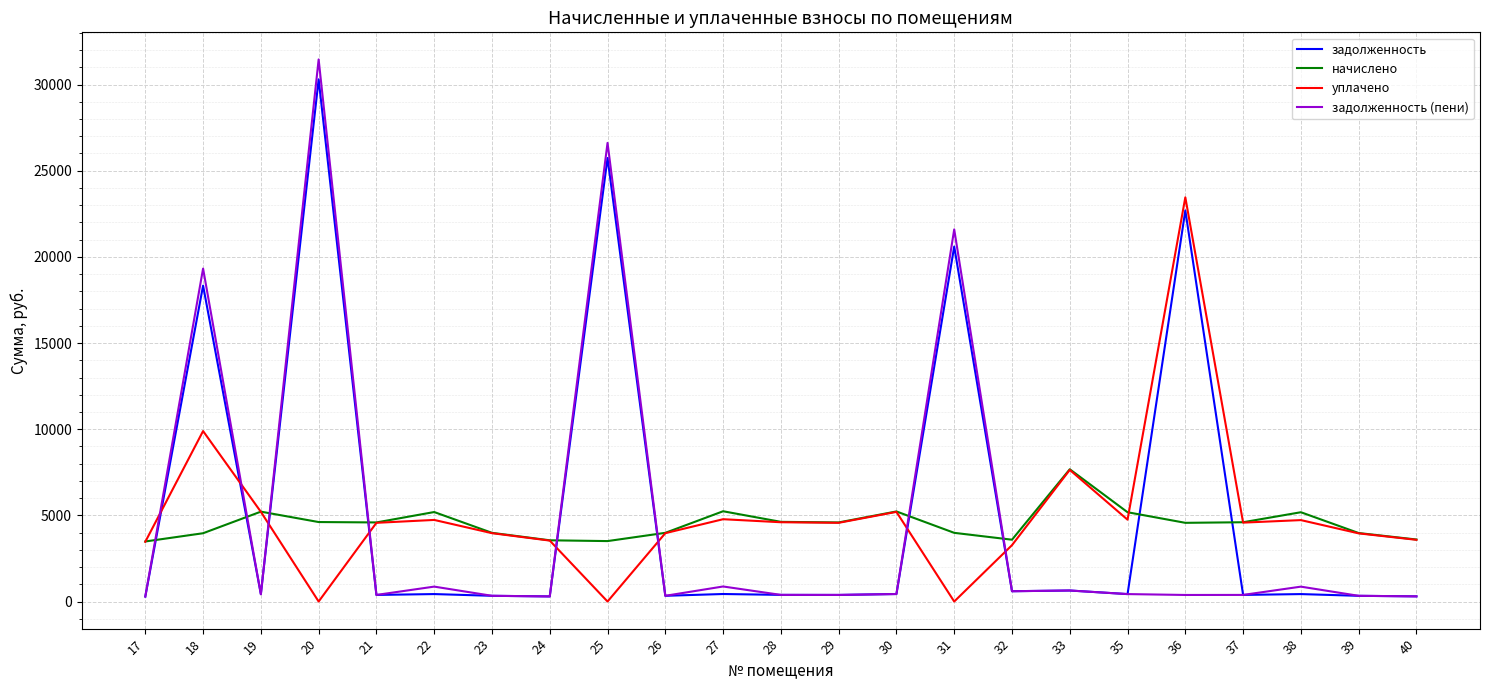

What is the spread (max minus min) of values at 23?

3653.7